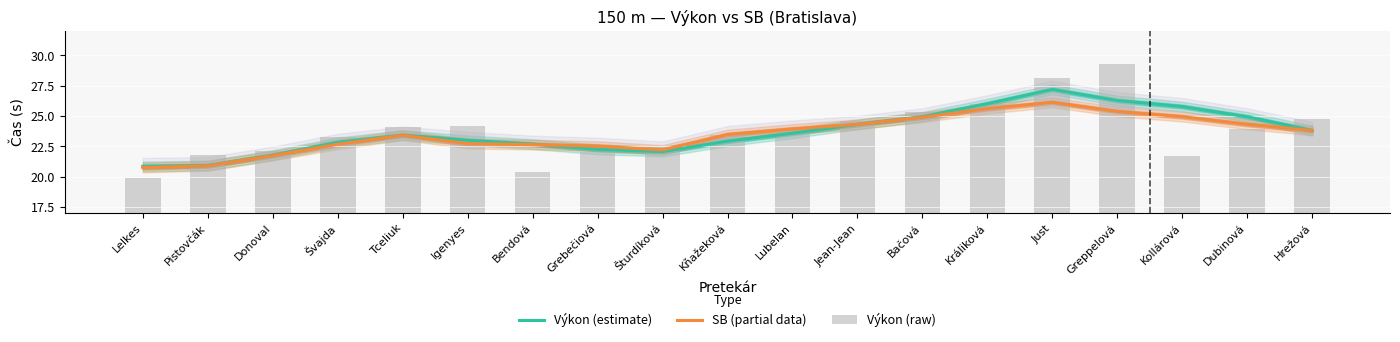

Rank the series by their maximum value, from highest to lowest.

Výkon (raw), Výkon (estimate), SB (partial data)